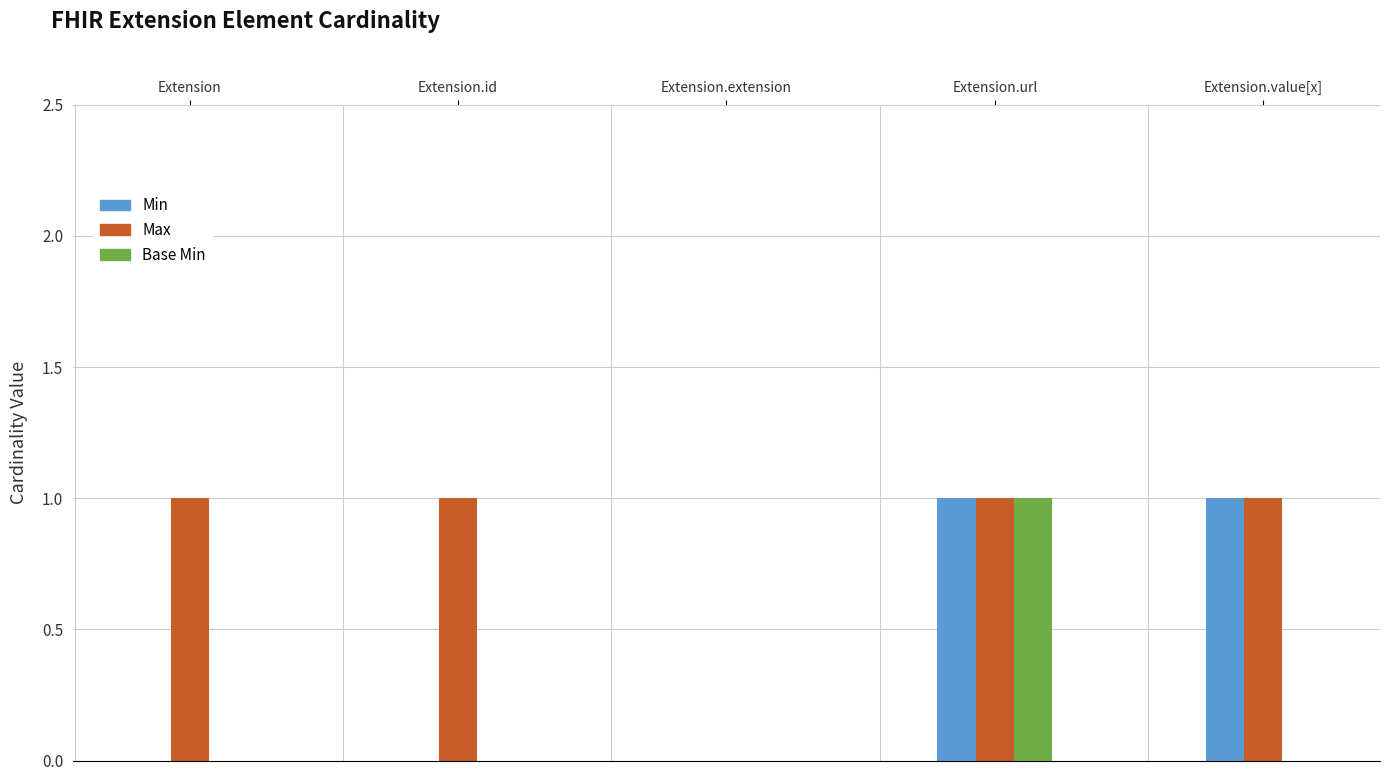

Which series changed the most between Extension.id and Extension.extension?

Max